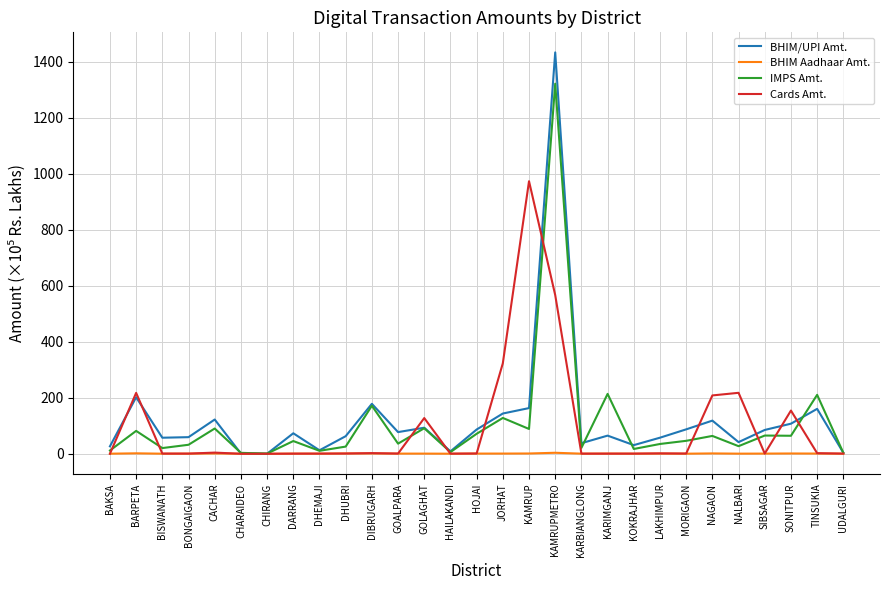

List the series in order of their peak value, lowest first.

BHIM Aadhaar Amt., Cards Amt., IMPS Amt., BHIM/UPI Amt.